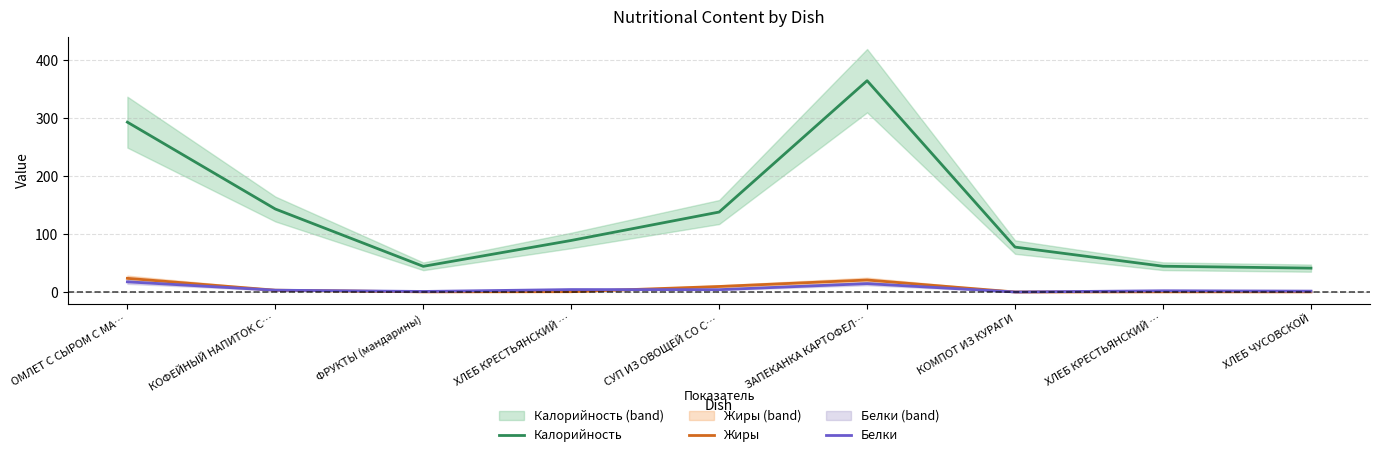

What is the sum of all Белки values?

47.8